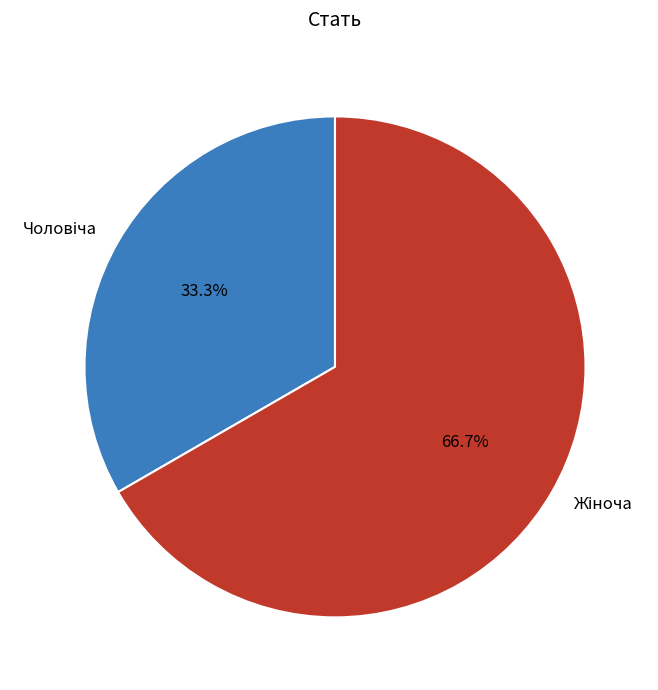

Is there any slice that represents more than half of the pie?

Yes